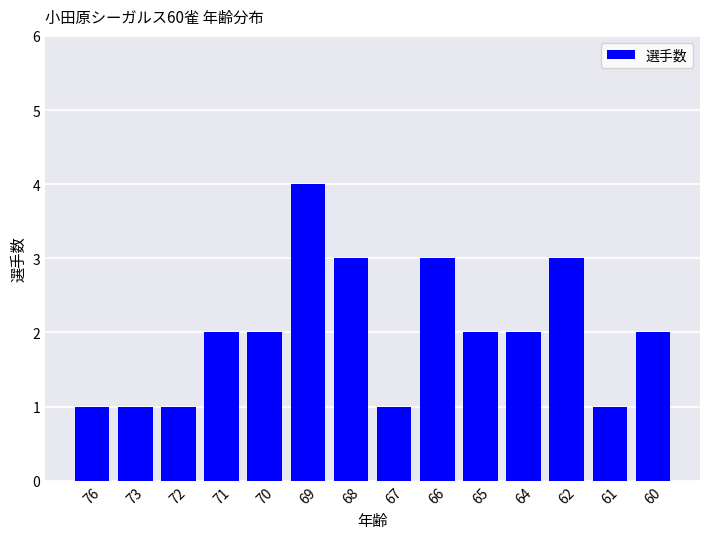

How many data points does each series have?

14